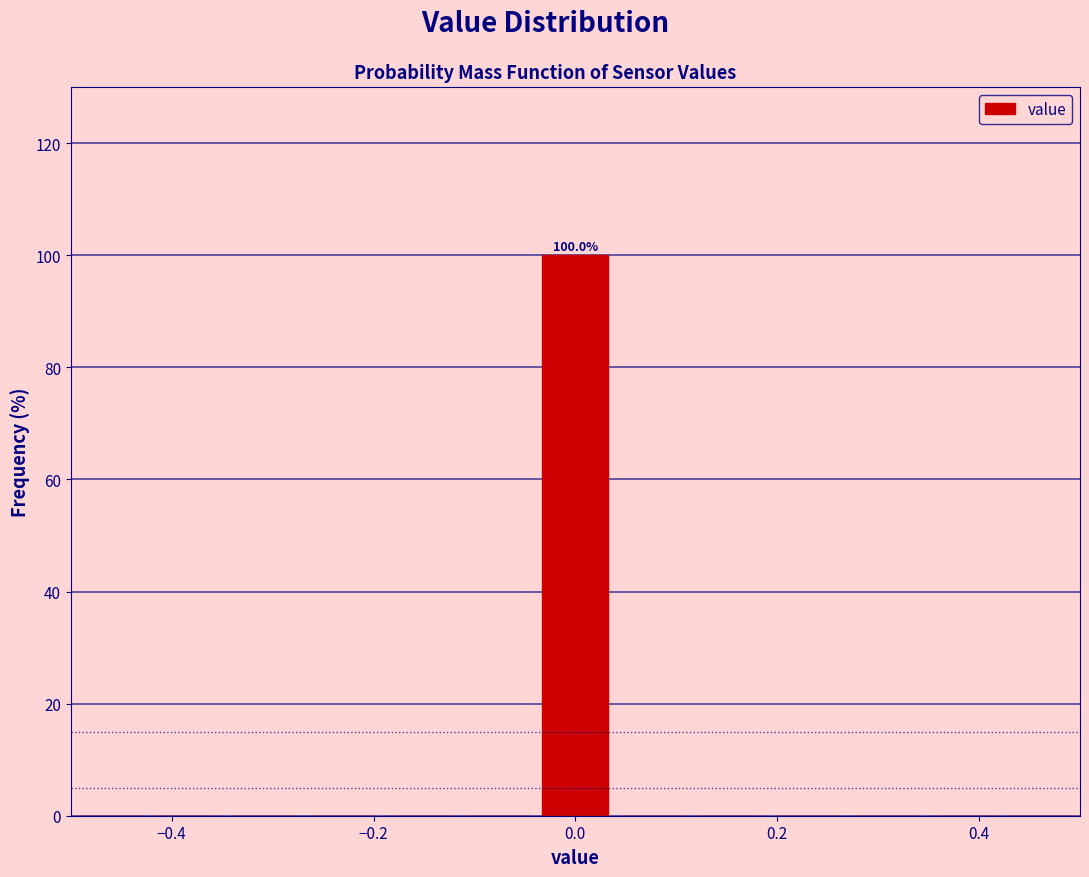

Read against the x-axis, roughly where is the centre of the tallest bar?

0.00